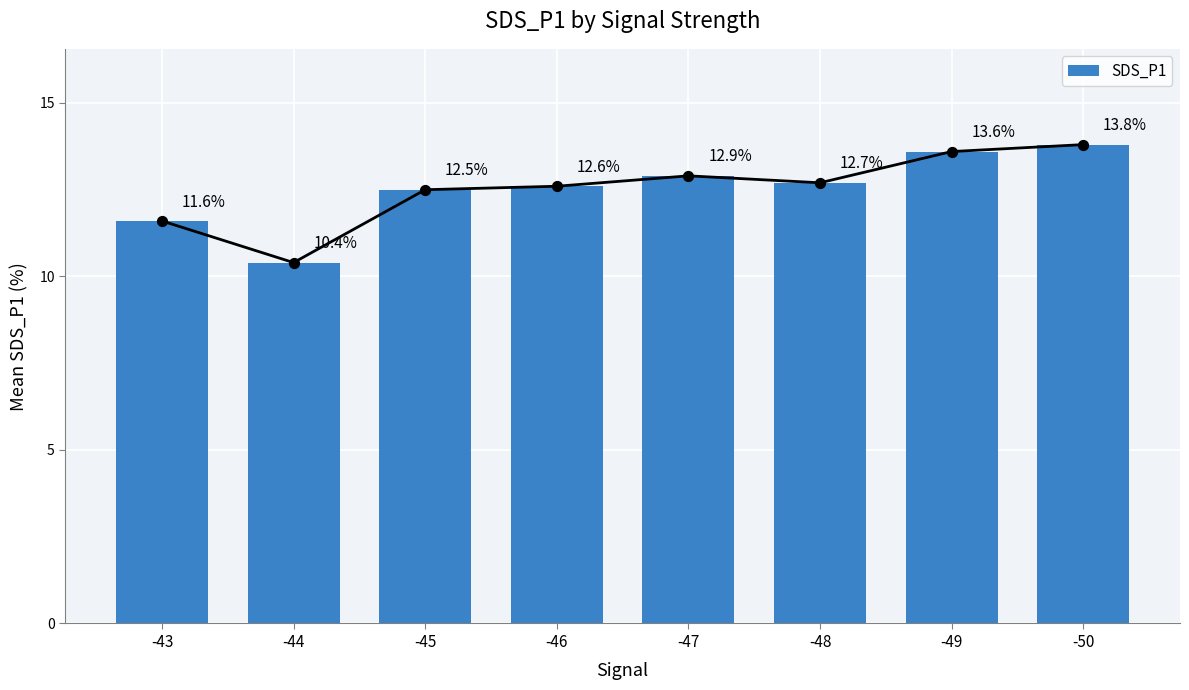

Which has a higher value, -44 or -46?

-46